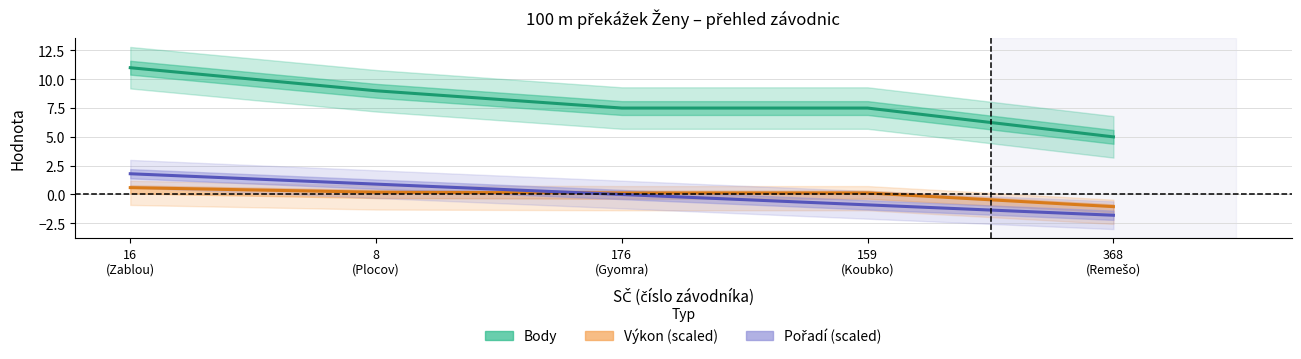

True or false: Body and Výkon (scaled) cross at least once.

False